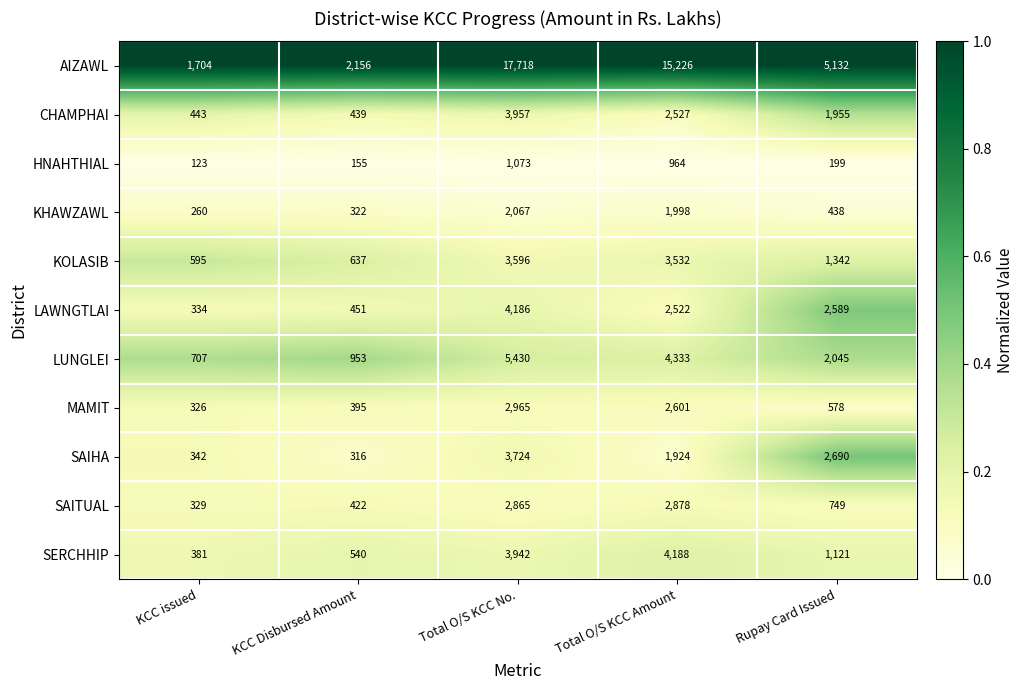

Where is LUNGLEI nearest to the value 3068?

Rupay Card Issued